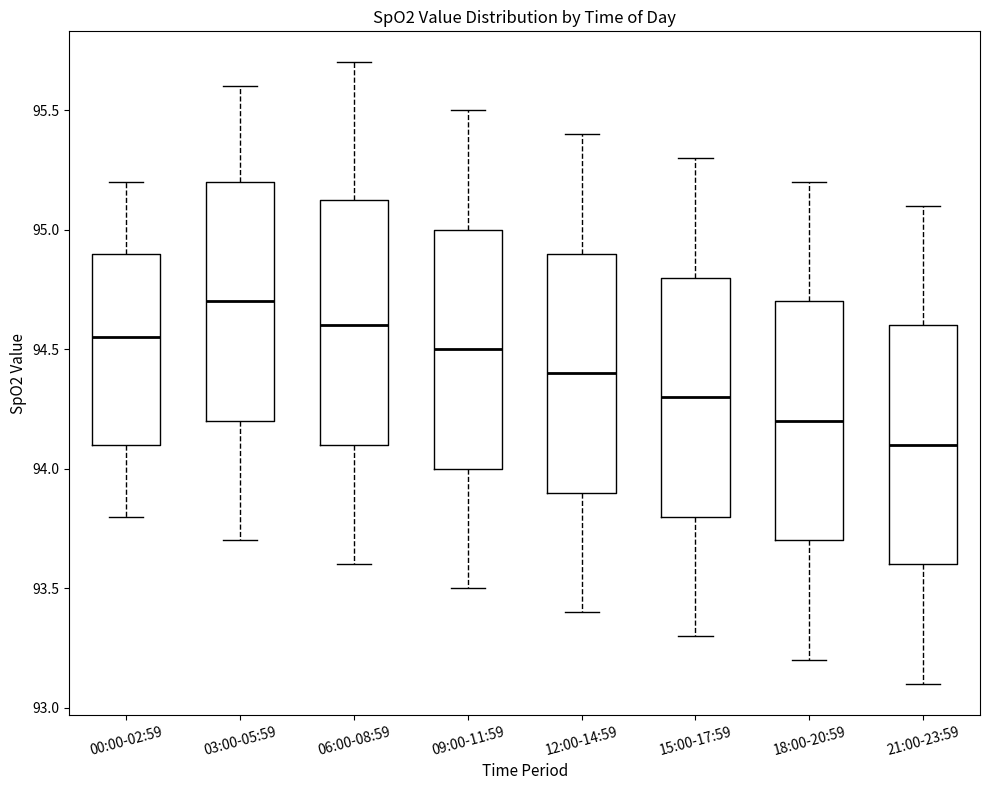

Reading left to right, read every box against the y-axis: the position of its median line, the range the box covers, and the ends of its whiskers. The values are not printed on the chart, so give them approximately, as read against the axis.

00:00-02:59: median 94.55, box 94.10 to 94.90, whiskers 93.80 to 95.20
03:00-05:59: median 94.70, box 94.20 to 95.20, whiskers 93.70 to 95.60
06:00-08:59: median 94.60, box 94.10 to 95.15, whiskers 93.60 to 95.70
09:00-11:59: median 94.50, box 94.00 to 95.00, whiskers 93.50 to 95.50
12:00-14:59: median 94.40, box 93.90 to 94.90, whiskers 93.40 to 95.40
15:00-17:59: median 94.30, box 93.80 to 94.80, whiskers 93.30 to 95.30
18:00-20:59: median 94.20, box 93.70 to 94.70, whiskers 93.20 to 95.20
21:00-23:59: median 94.10, box 93.60 to 94.60, whiskers 93.10 to 95.10